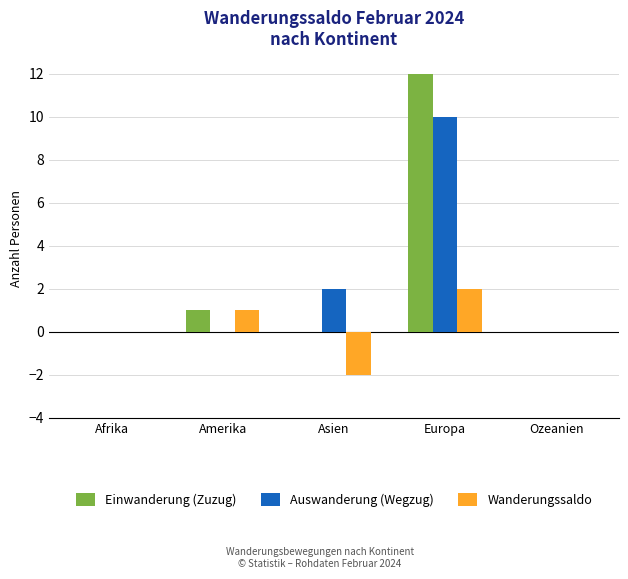

What is the maximum value shown in the chart?

12